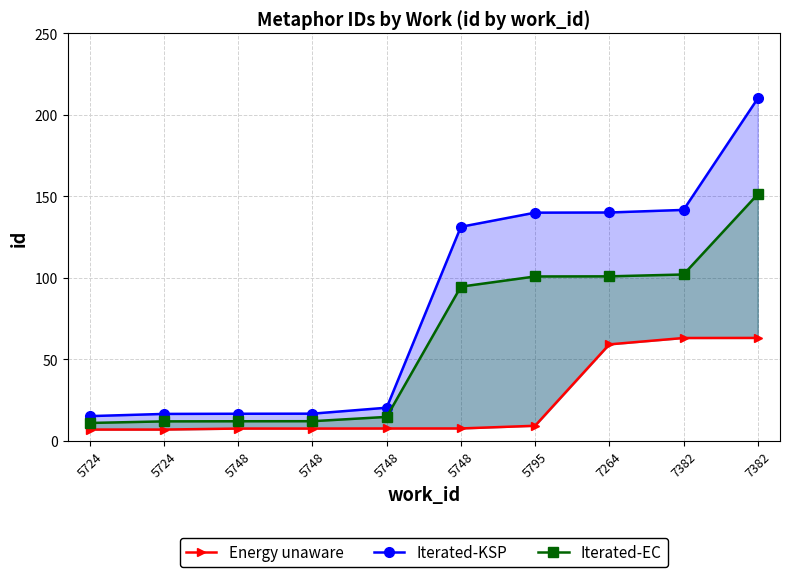

At which label does Energy unaware first exceed 7?

5748